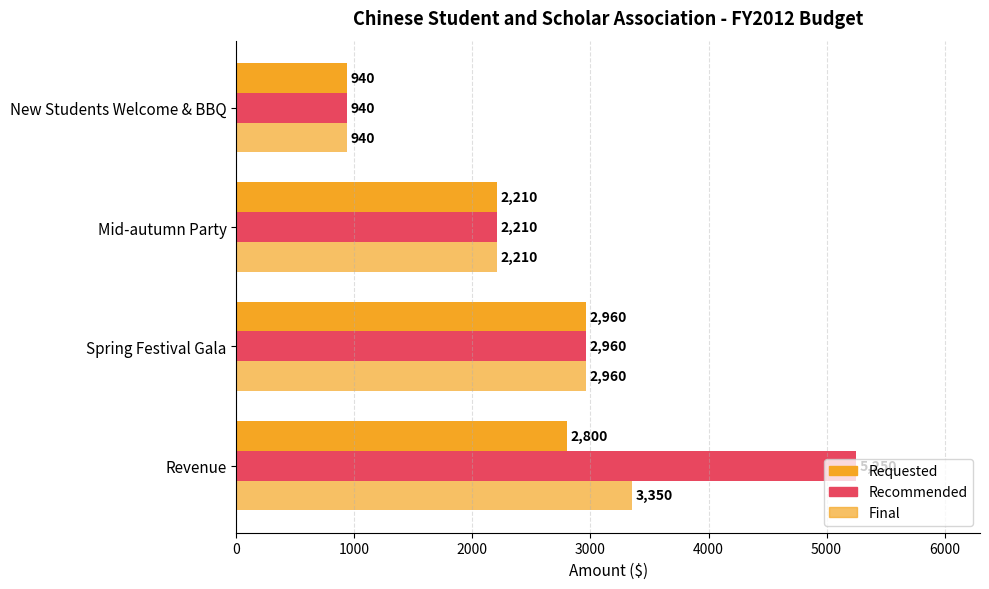

Count the number of categories in the chart.

4